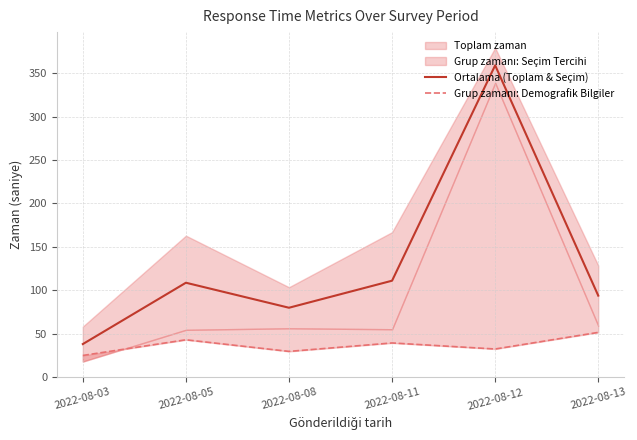

Between 2022-08-03 and 2022-08-11, which is larger?

2022-08-11